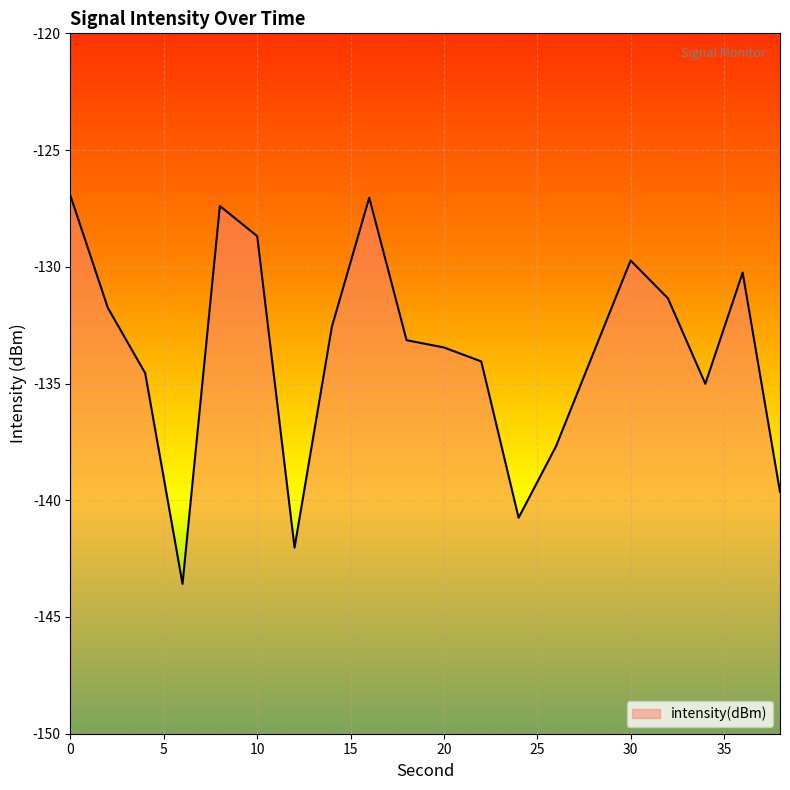

What is the smallest value displayed?

-143.6